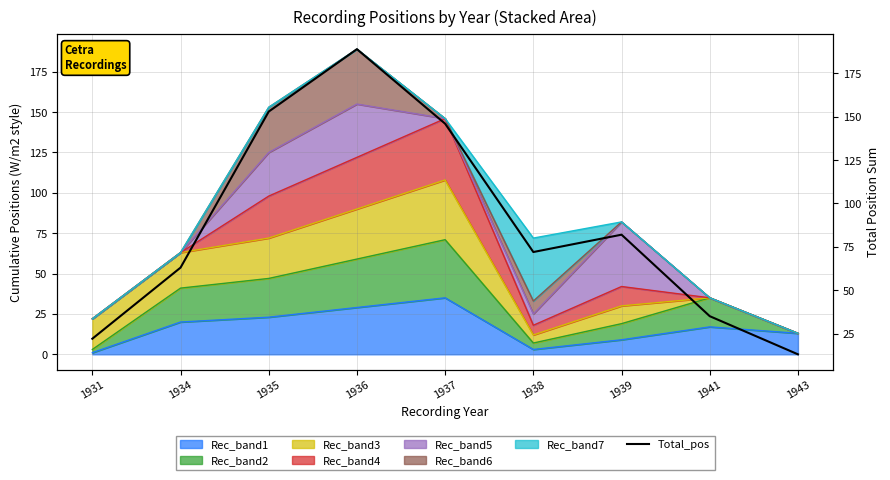

Count the number of values greater than 72.

4